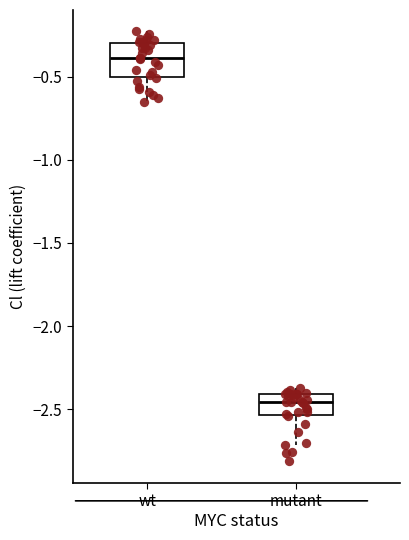

Reading left to right, read every box against the y-axis: the position of its median line, the range the box covers, and the ends of its whiskers. The values are not printed on the chart, so give them approximately, as read against the axis.

wt: median -0.40, box -0.50 to -0.30, whiskers -0.65 to -0.25
mutant: median -2.45, box -2.55 to -2.40, whiskers -2.70 to -2.35